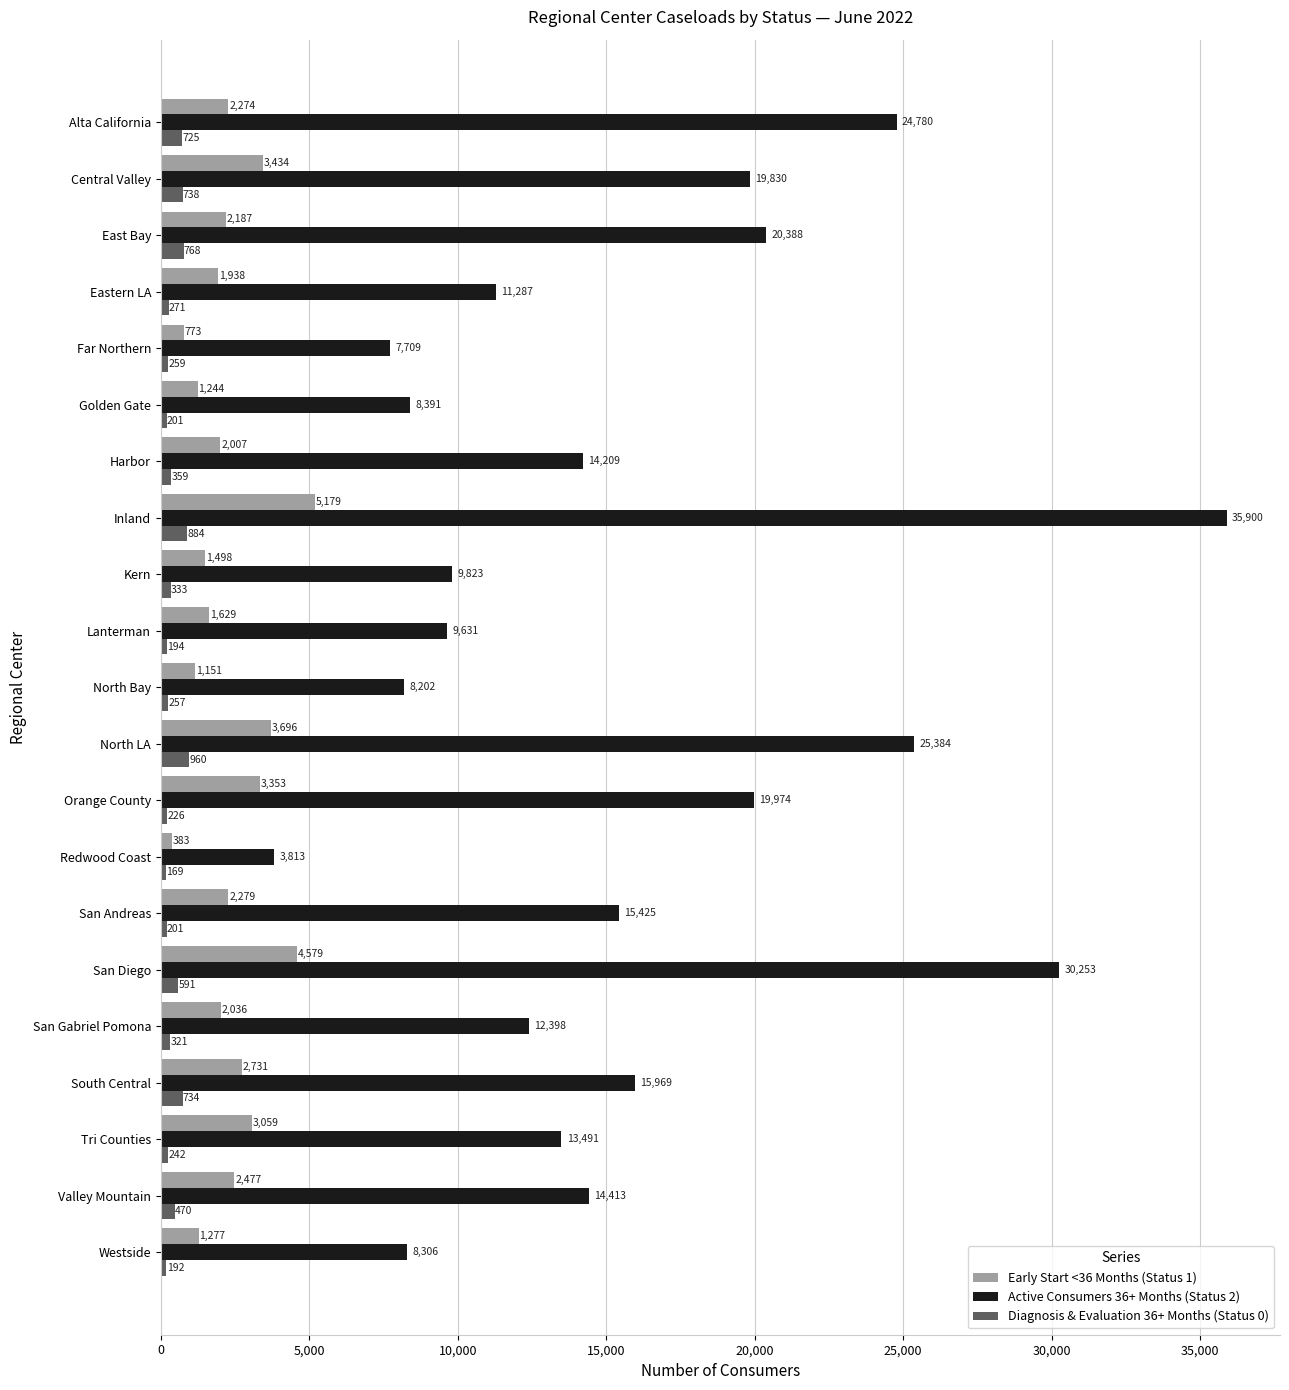

What is the difference between the maximum and second lowest values in the Active Consumers 36+ Months (Status 2) series?

28191